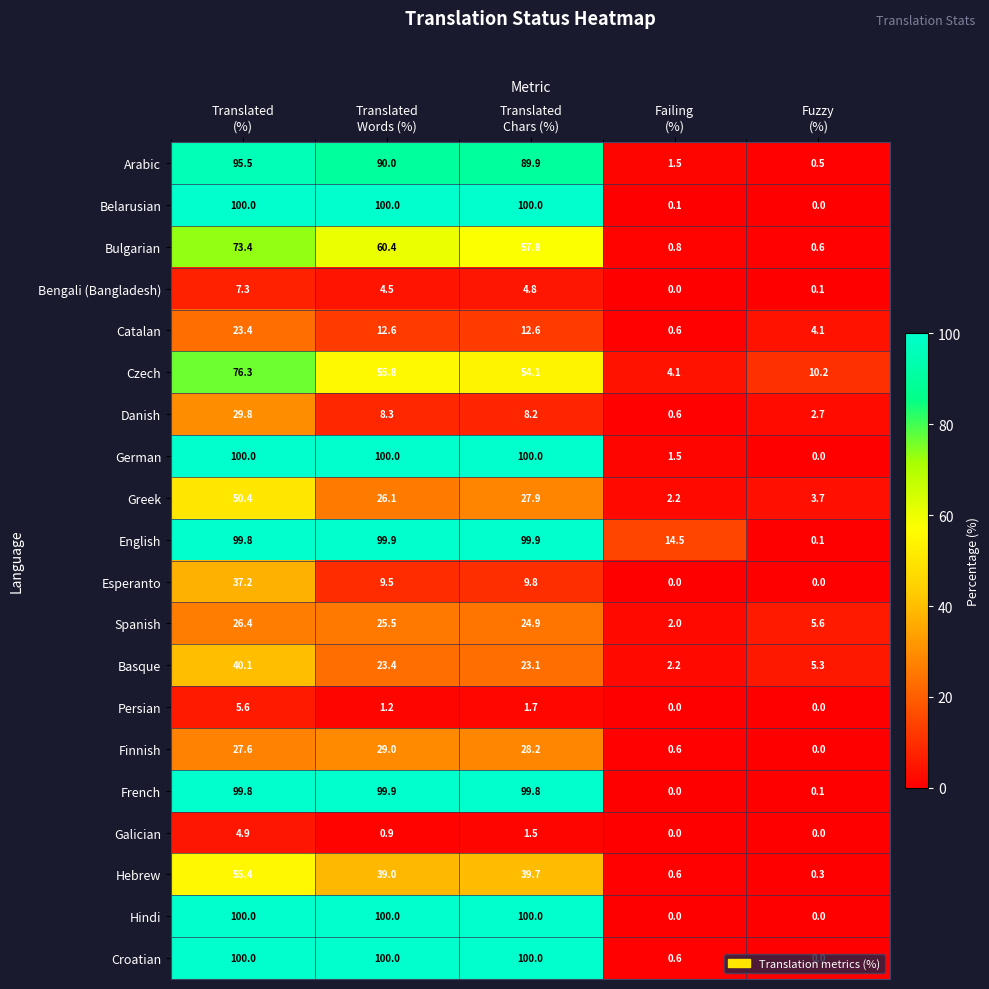

Which series has the largest total across all categories?

English